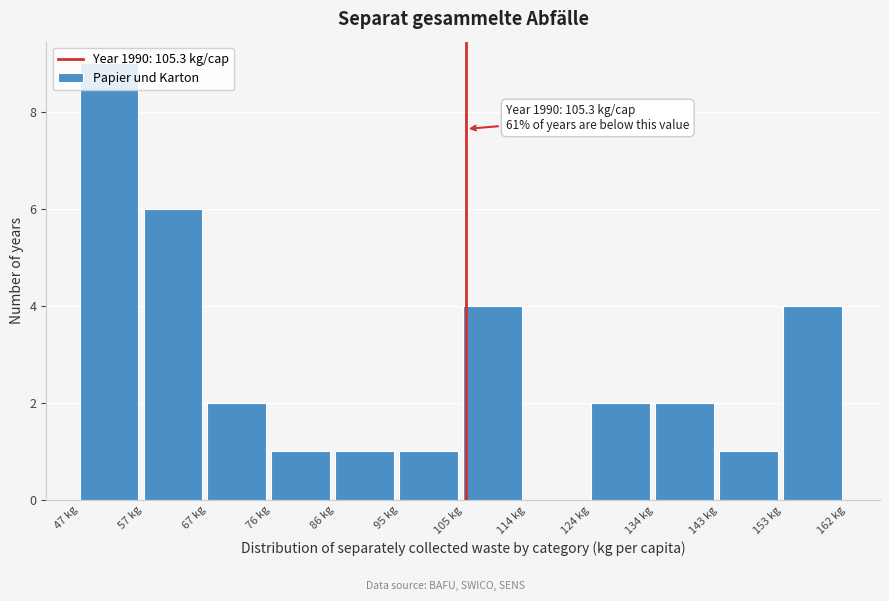

Which range on the x-axis has the tallest bar?

47 to 57